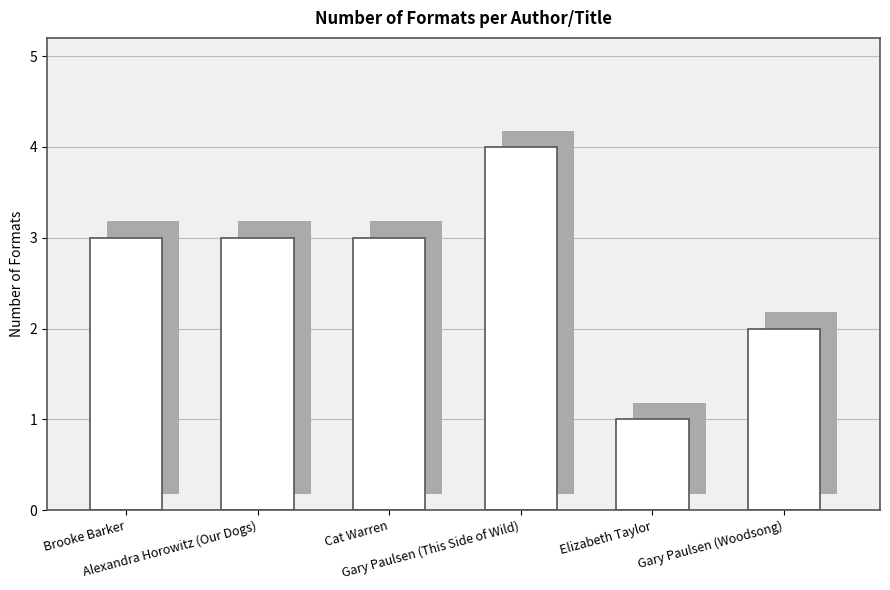

How many values are between 2 and 3?

4